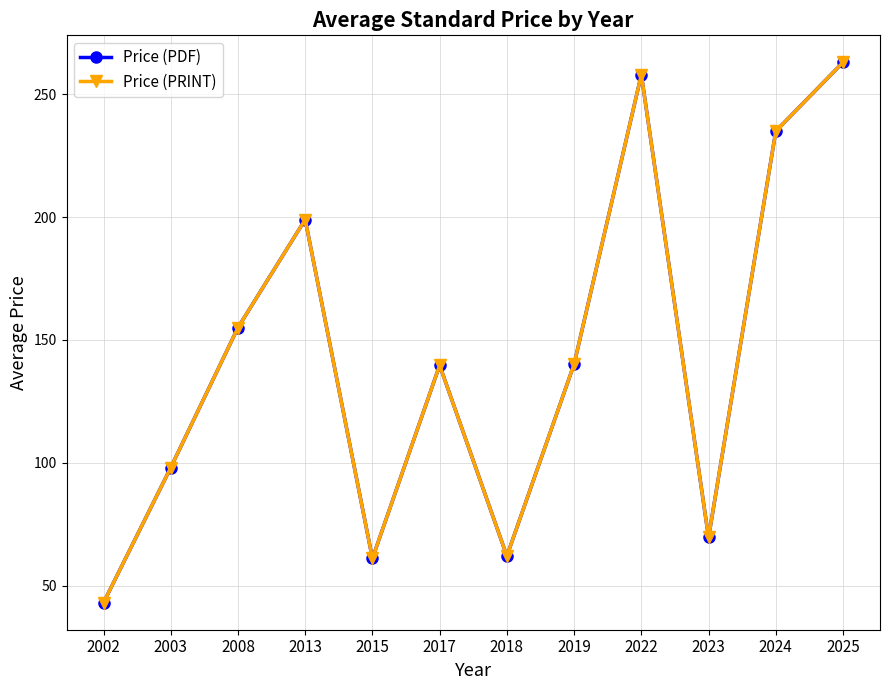

Which series has the widest spread of values?

Price (PDF)